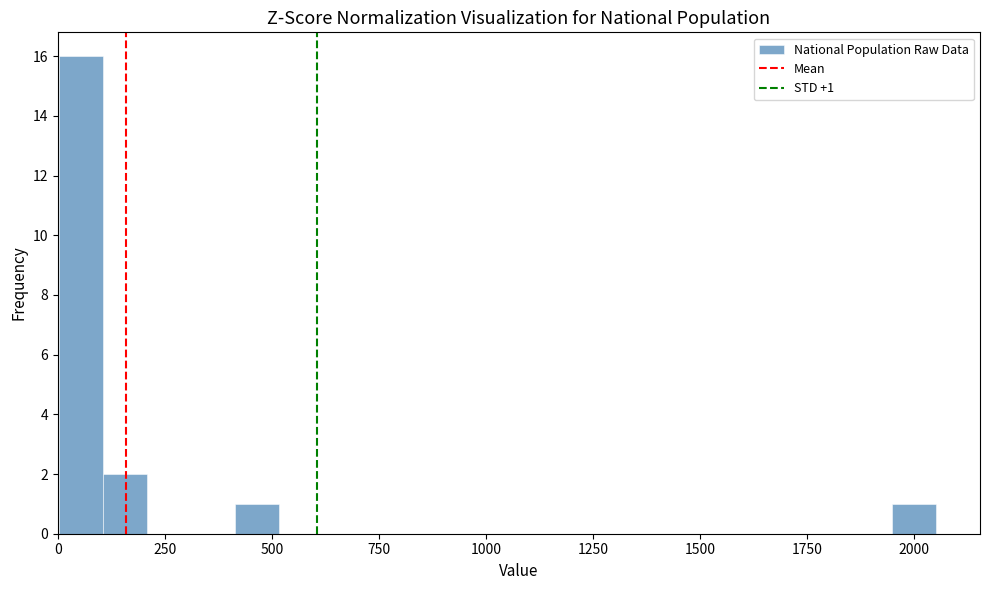

Around what value on the x-axis is the tallest bar? Give the approximate position of its centre, as read against the axis.

50